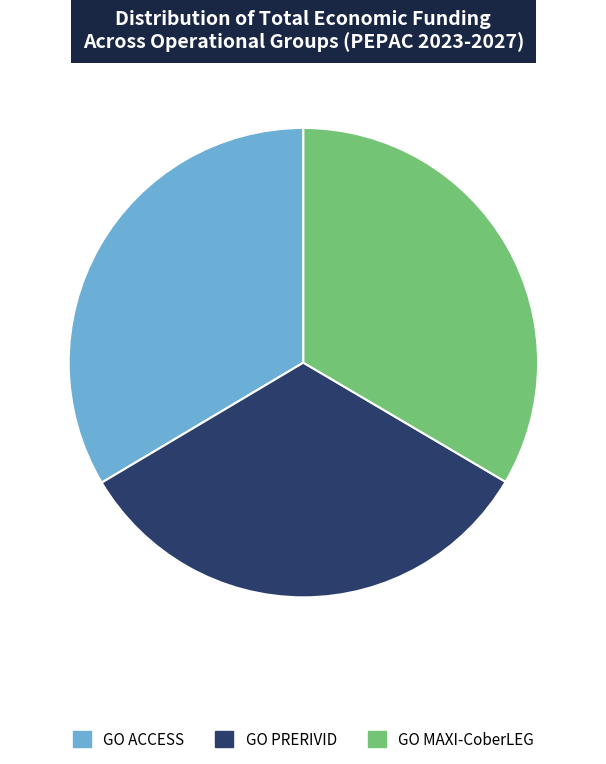

True or false: GO PRERIVID accounts for 33% of the total.

True